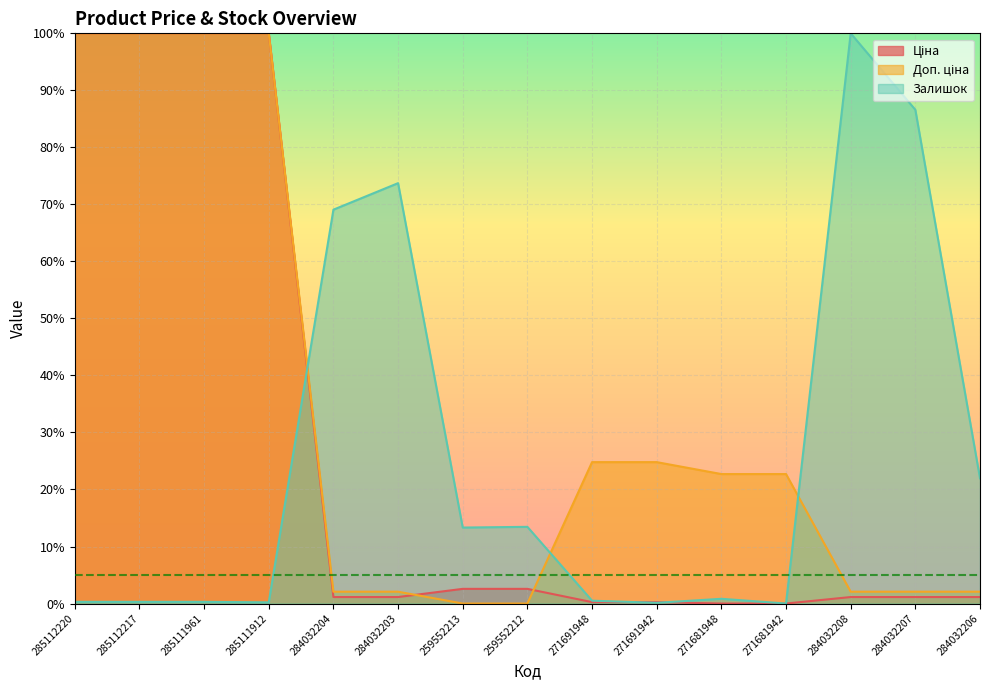

Which category has the highest value in the Доп. ціна series?

285112220